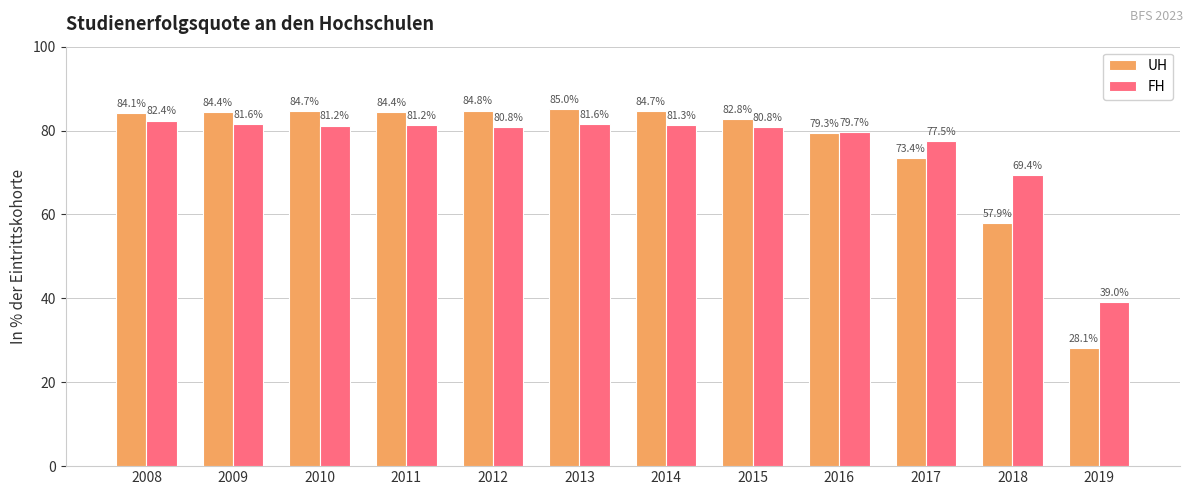

Rank the series at 2008 from lowest to highest value.

FH, UH